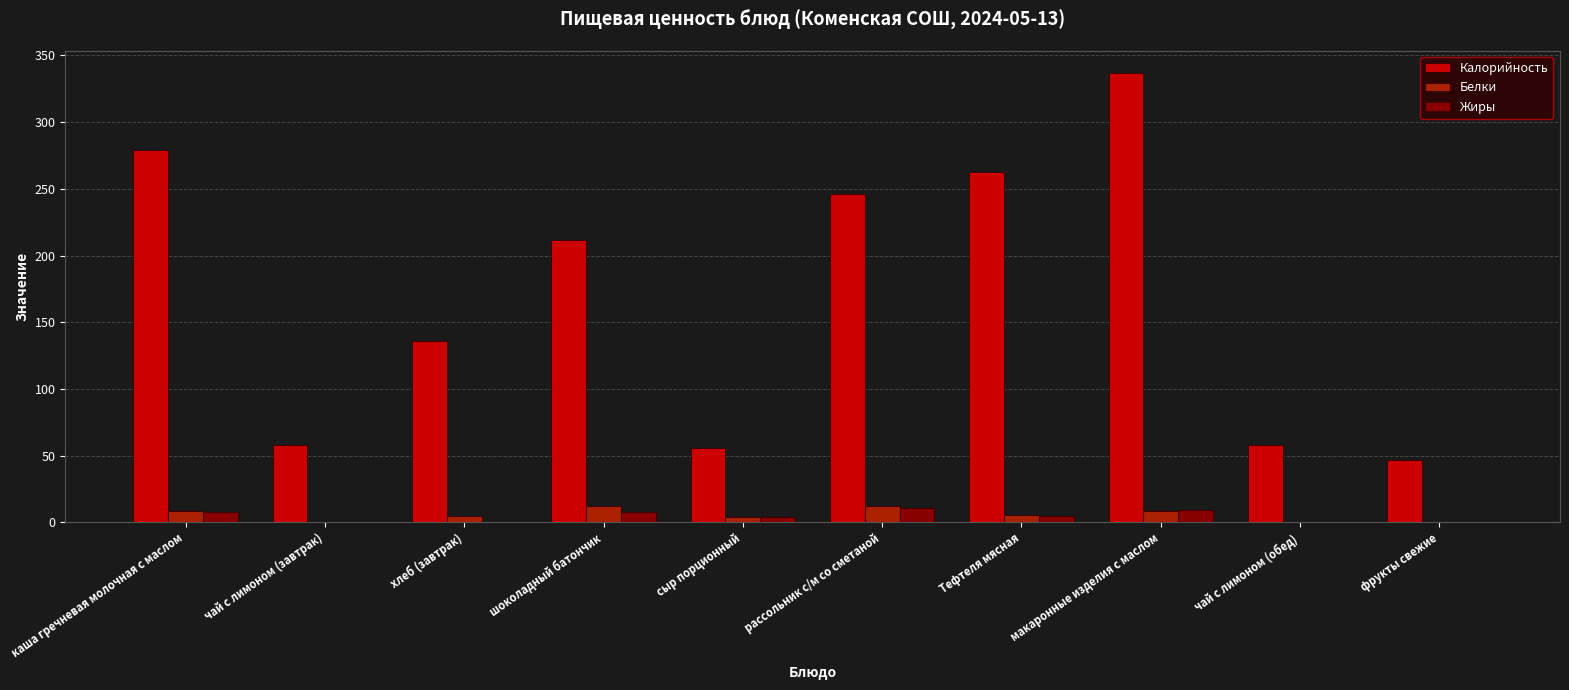

Which category has the highest value in the Калорийность series?

макаронные изделия с маслом